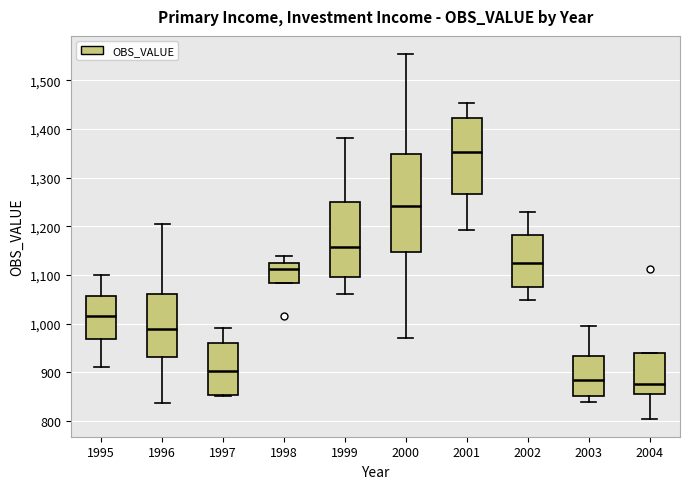

Where is the upper edge of the box at x = 2004 on the y-axis? The values are not printed on the chart, so give them approximately, as read against the axis.

940